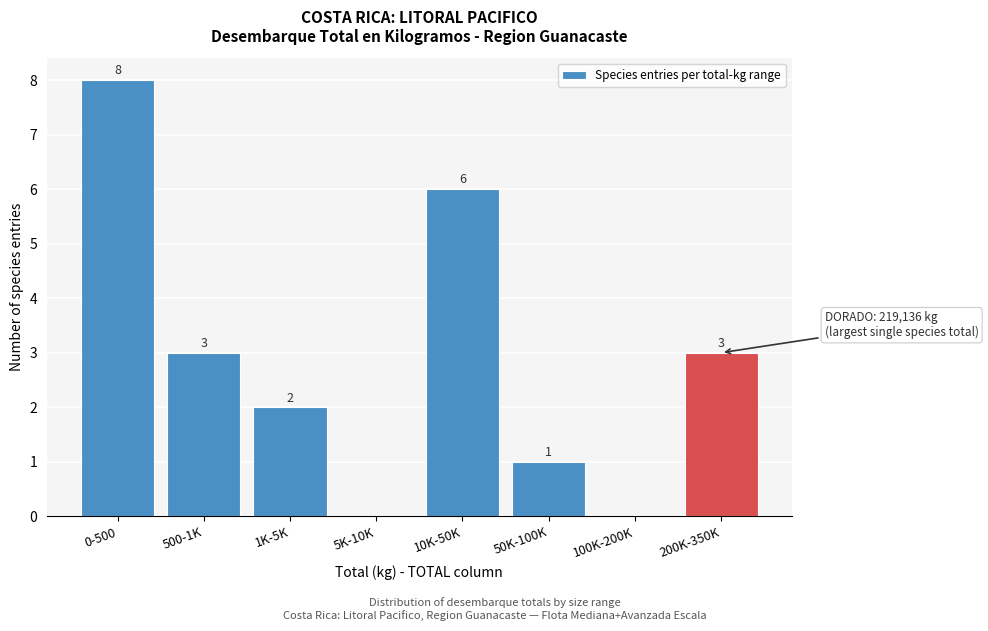

Reading left to right, transcribe all the data shown in this chart.

0-500=8	500-1K=3	1K-5K=2	5K-10K=0	10K-50K=6	50K-100K=1	100K-200K=0	200K-350K=3